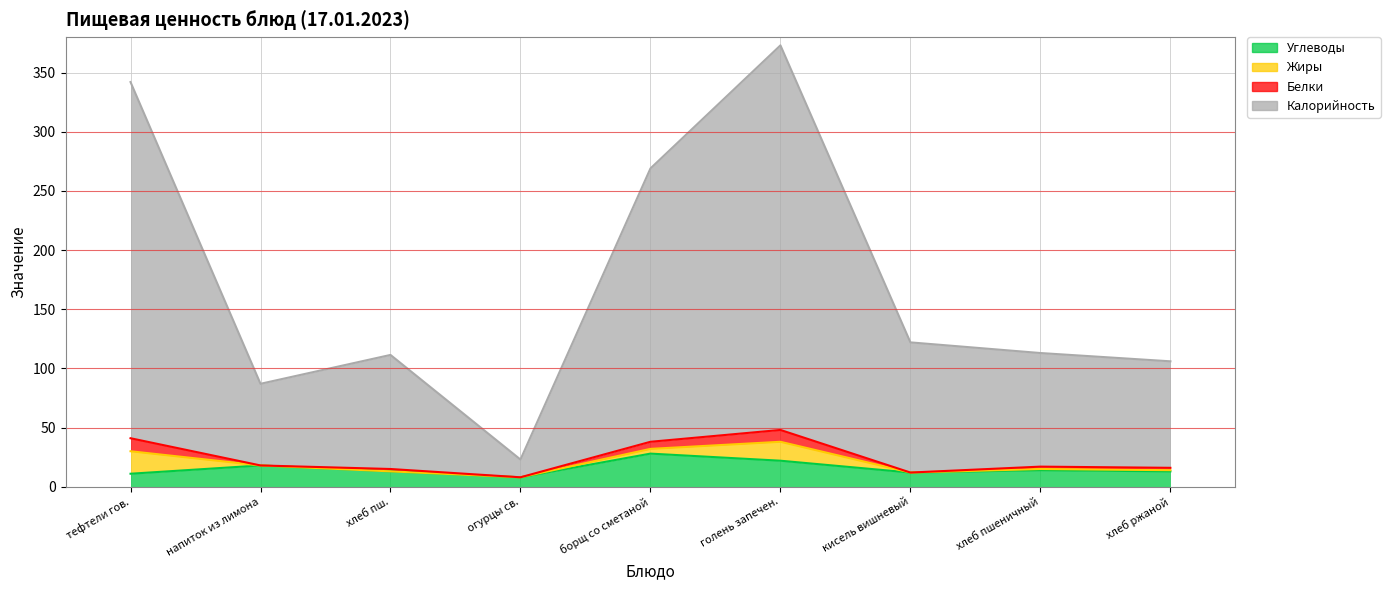

At which category is the sum across all series the highest?

голень запечен.